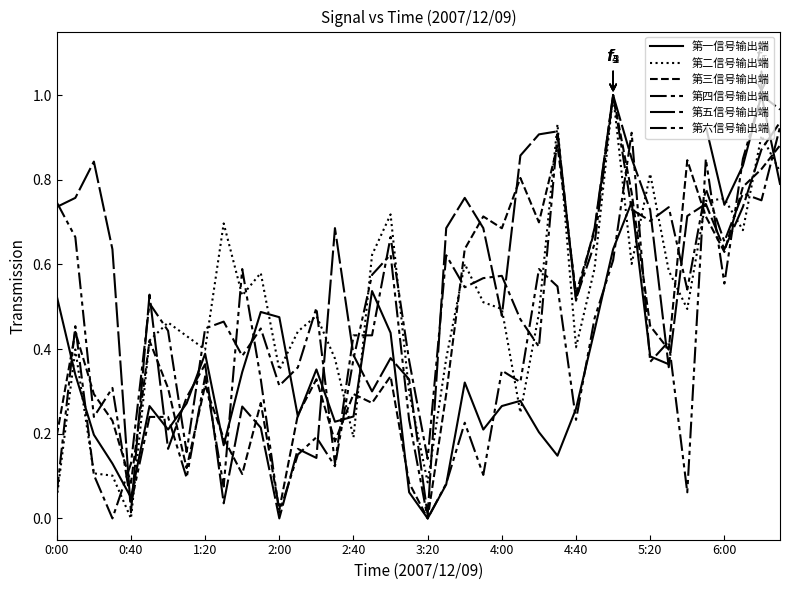

How many values in 第一信号输出端 are above zero?

38